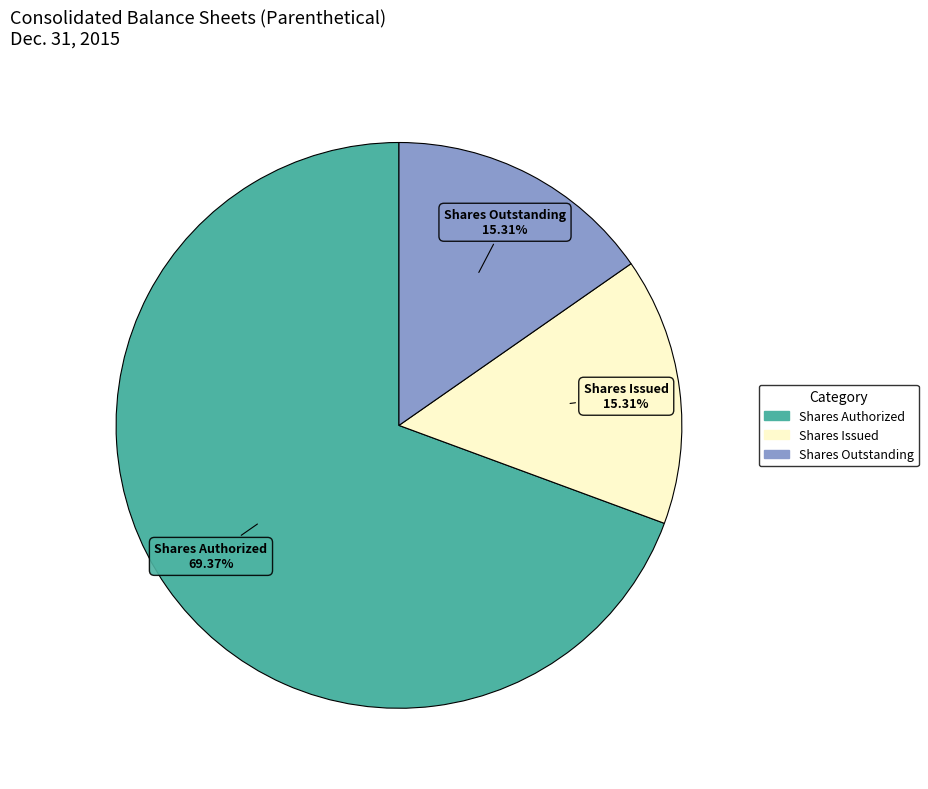

Does any single category account for the majority?

Yes